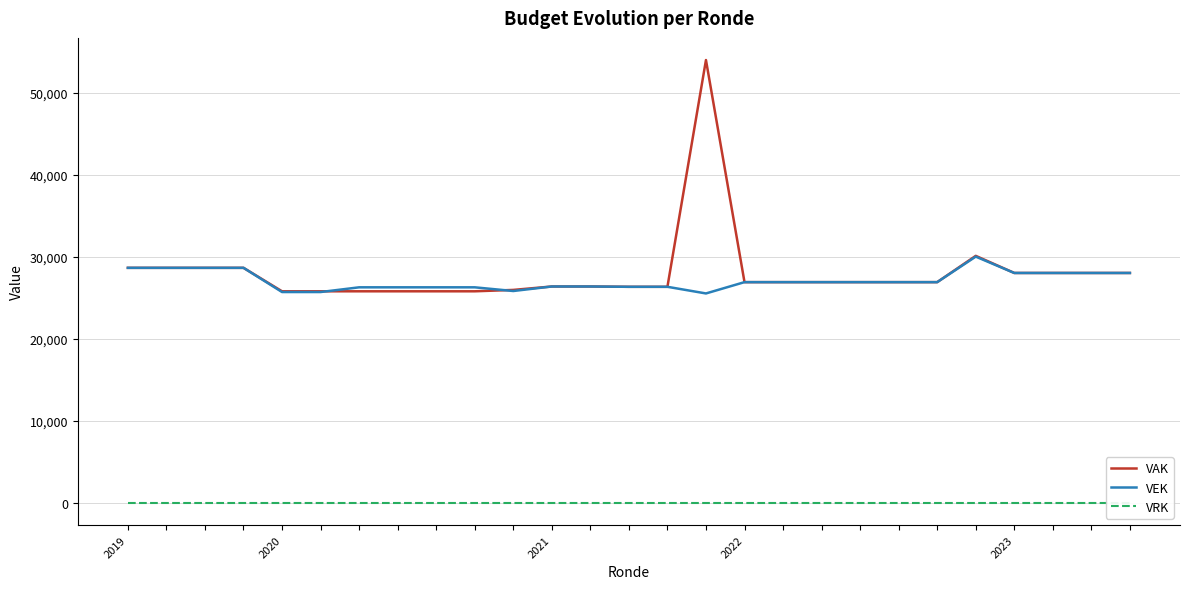

True or false: VAK has a value of 13260 at 2022.

False